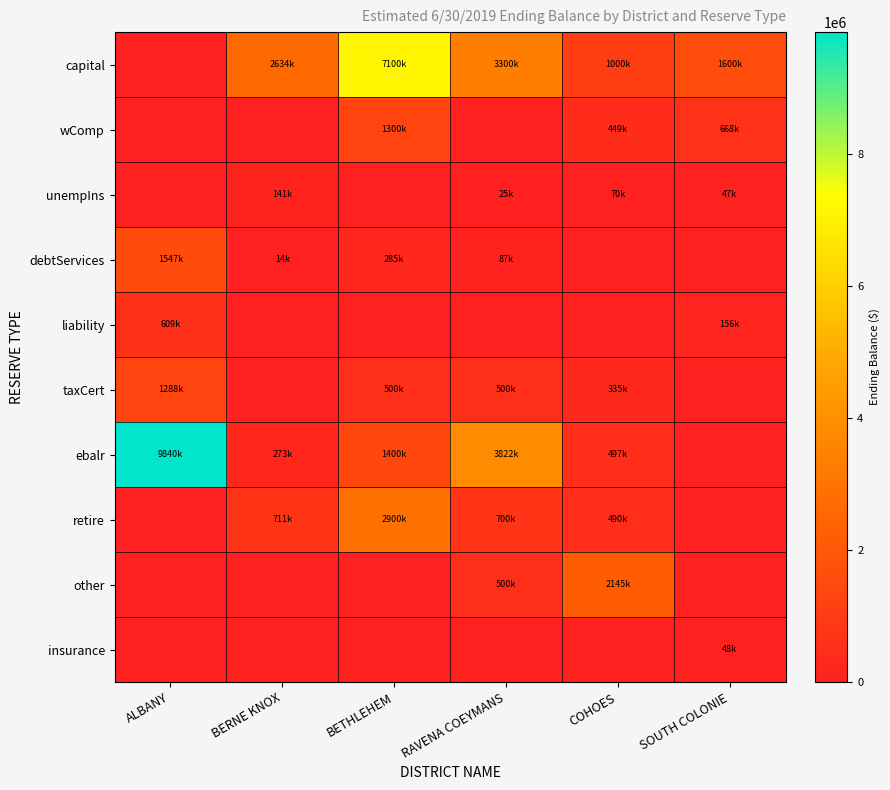

How many data points does each series have?

6